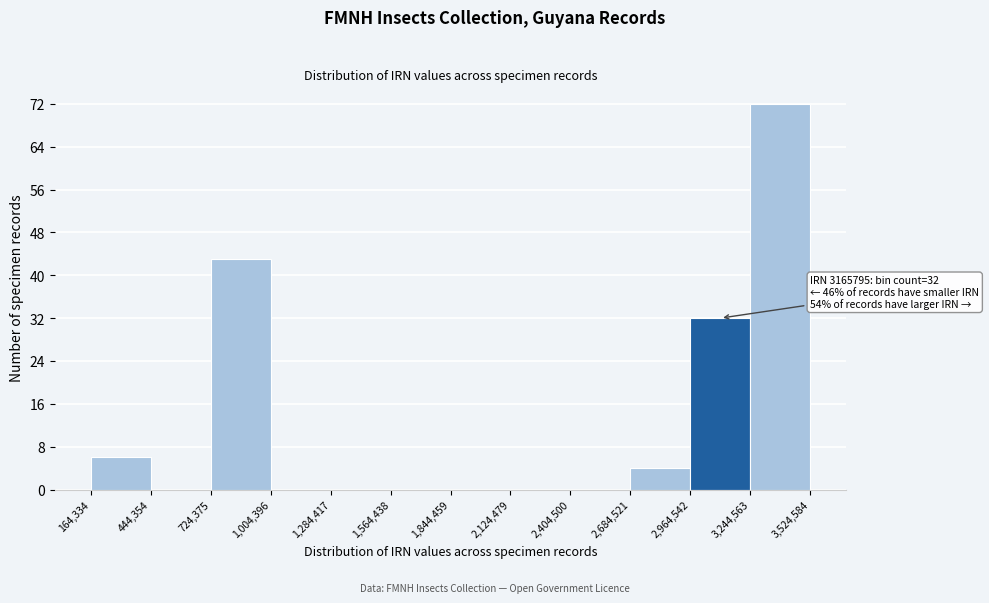

Over which range of the x-axis is the bar tallest?

3,244,563 to 3,524,584